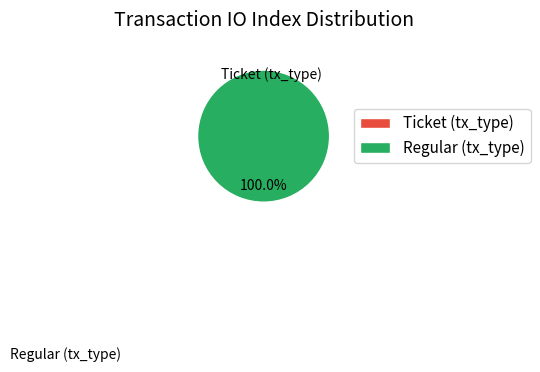

Which slice is the largest?

Regular (tx_type)